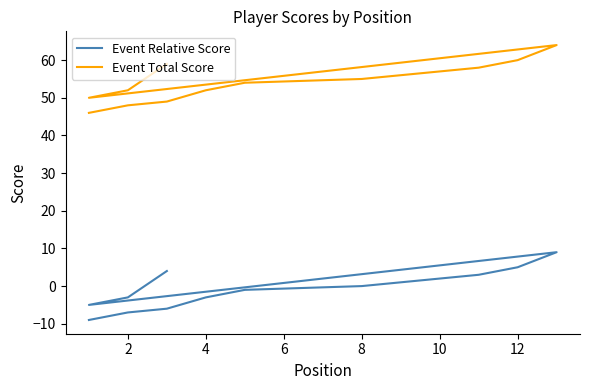

What is the sum of all Event Total Score values?

926